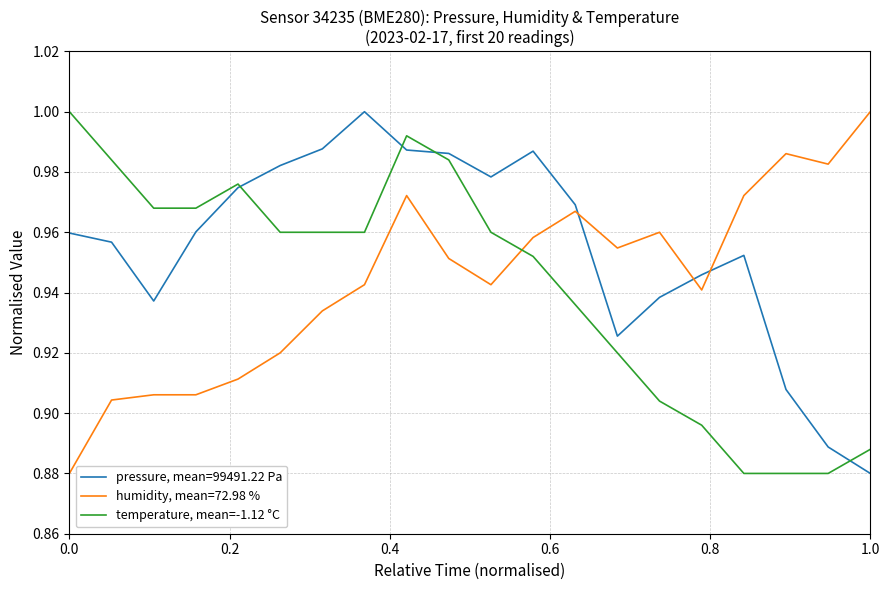

True or false: pressure, mean=99491.22 Pa and humidity, mean=72.98 % intersect in this chart.

True